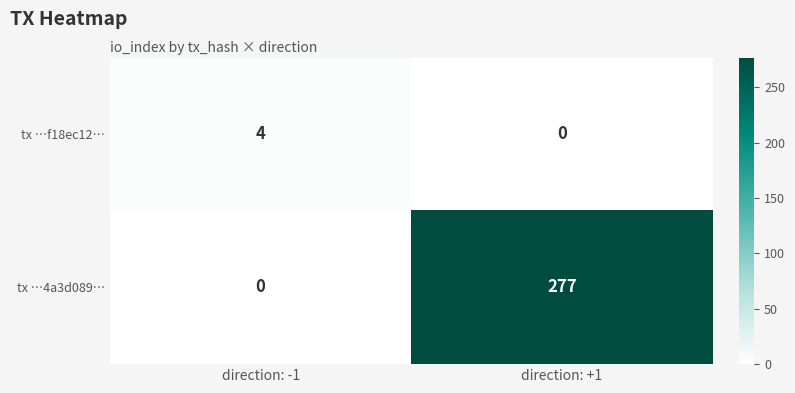

List the series in order of their overall mean, lowest first.

tx …f18ec12…, tx …4a3d089…